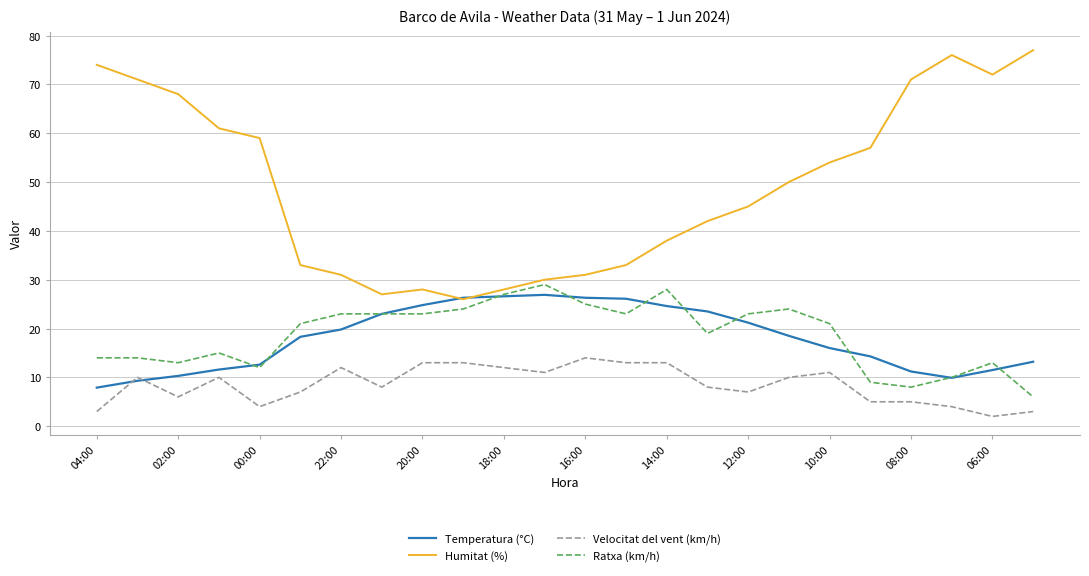

True or false: Humitat (%) has more than 0 interior local peaks.

True